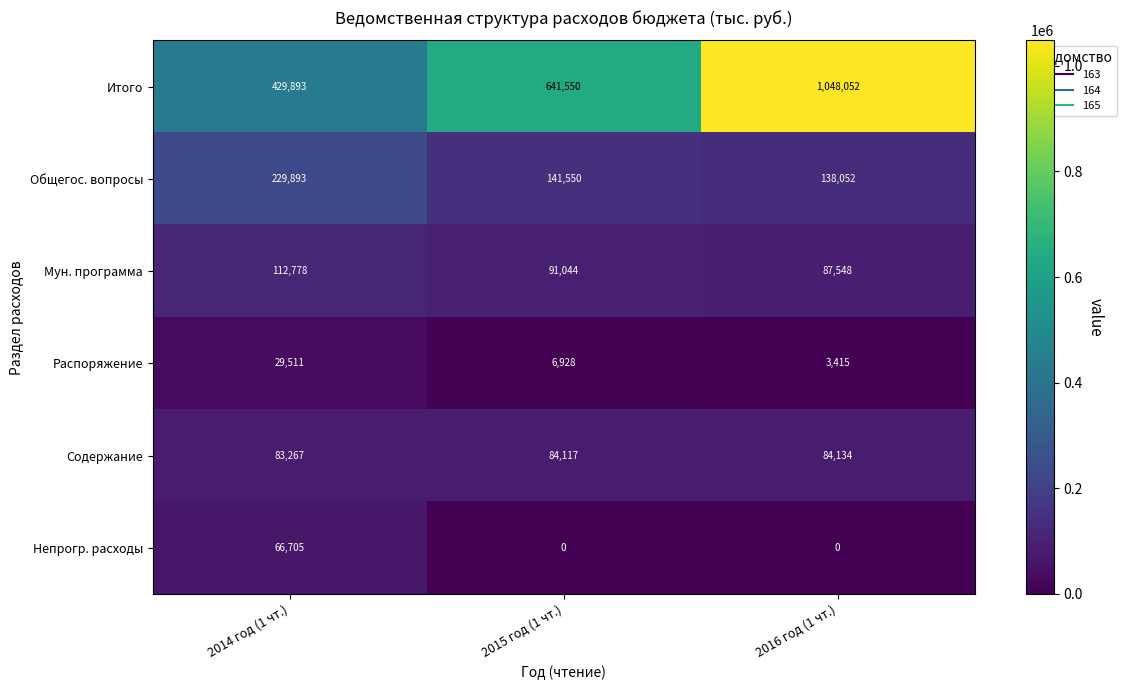

List the series in order of their peak value, lowest first.

Распоряжение, Непрогр. расходы, Содержание, Мун. программа, Общегос. вопросы, Итого